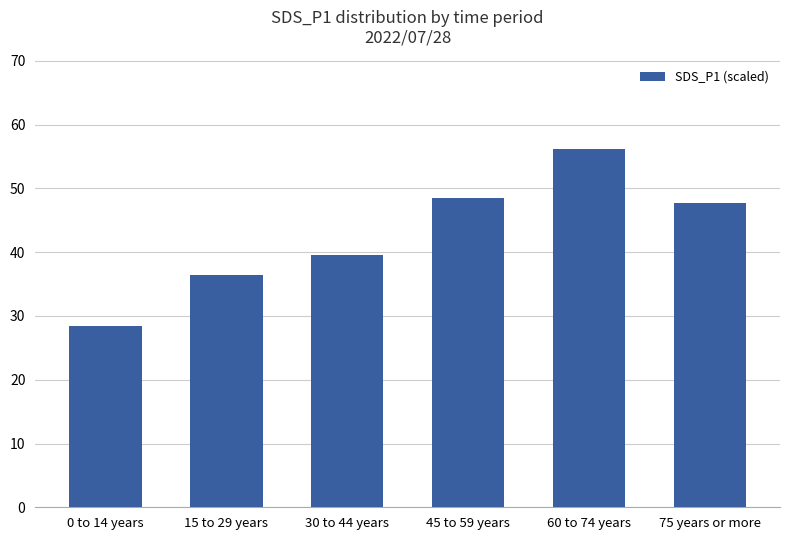

List the labels in order of value, largest first.

60 to 74 years, 45 to 59 years, 75 years or more, 30 to 44 years, 15 to 29 years, 0 to 14 years